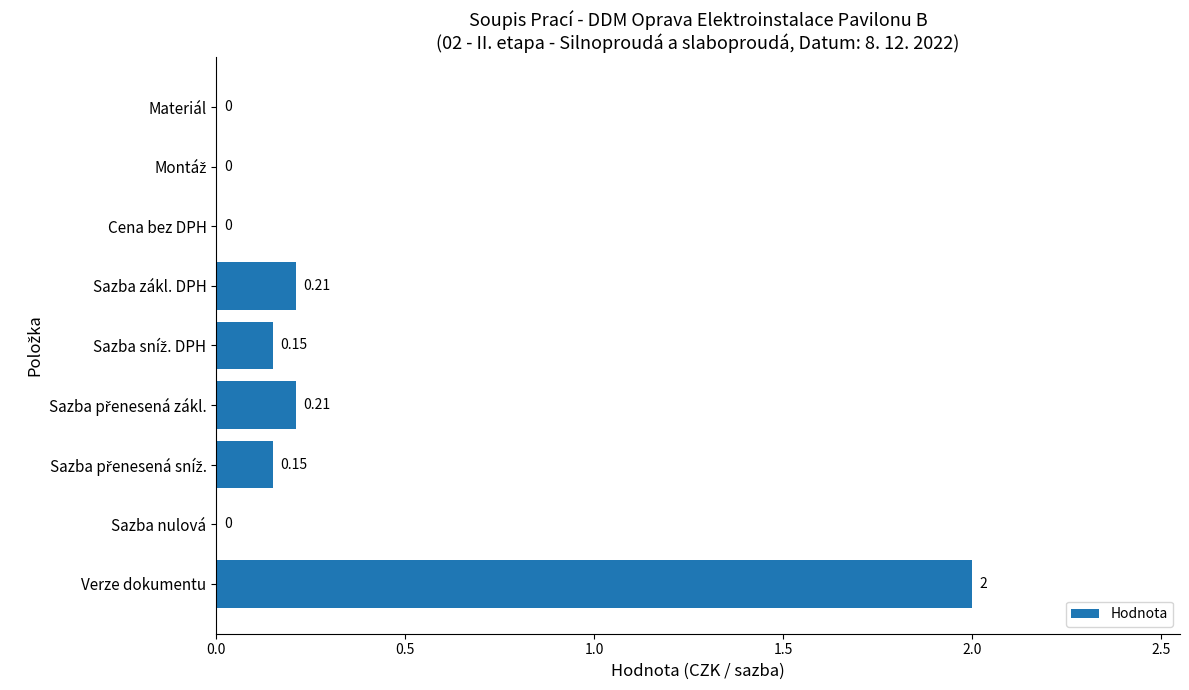

At which category does the chart reach its peak across all series?

Verze dokumentu